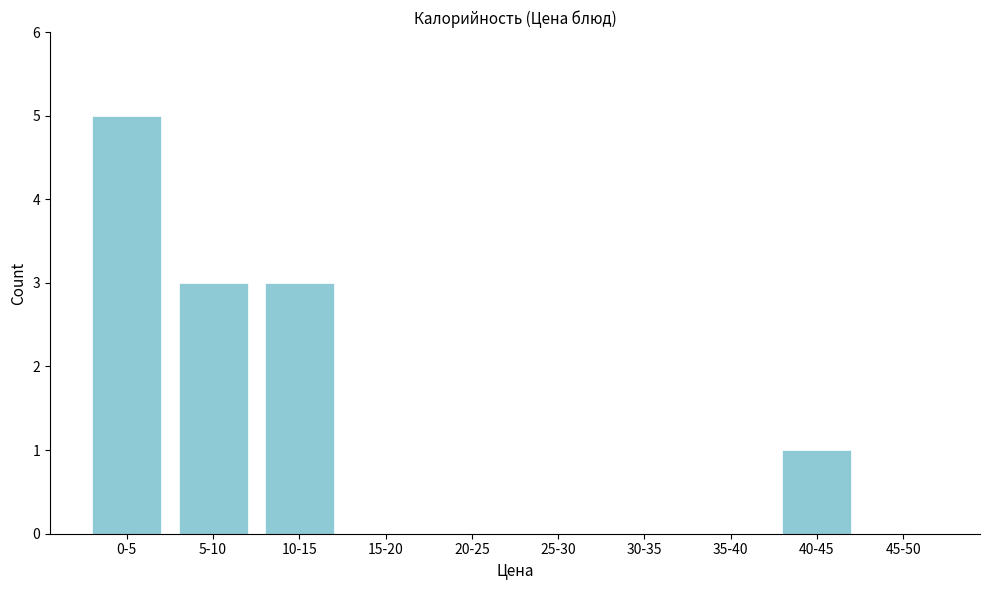

Reading left to right, what are all the values shown in this chart?

0-5=5	5-10=3	10-15=3	15-20=0	20-25=0	25-30=0	30-35=0	35-40=0	40-45=1	45-50=0